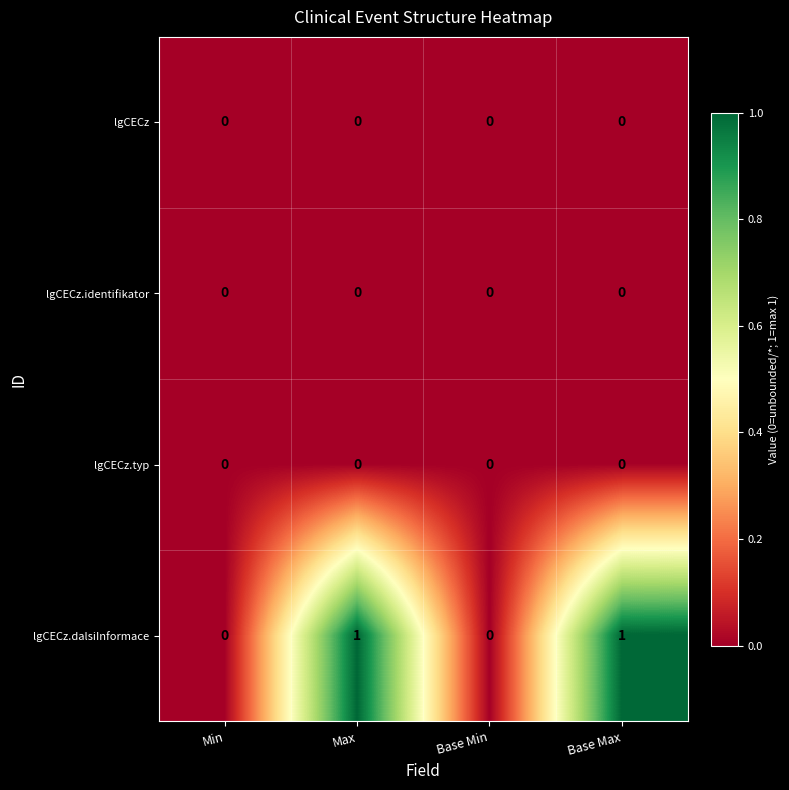

True or false: lgCECz.typ has a value of 0 at Base Min.

True